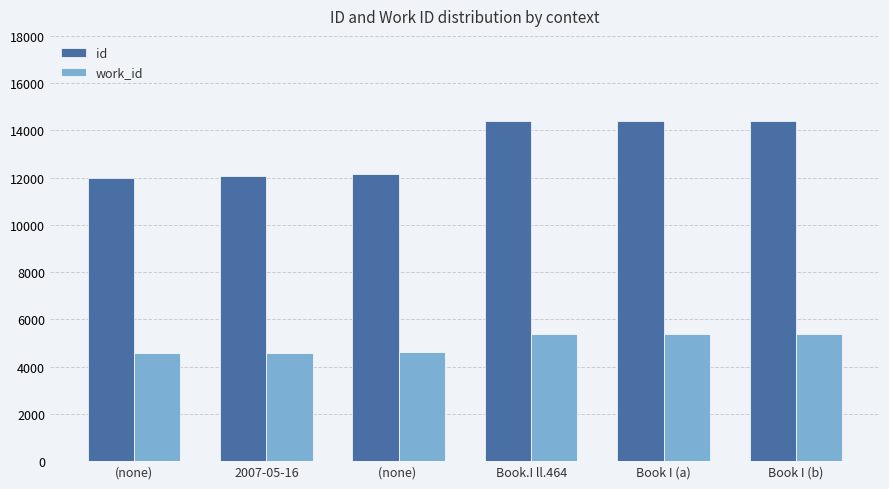

Which series has the largest range (max minus min)?

id